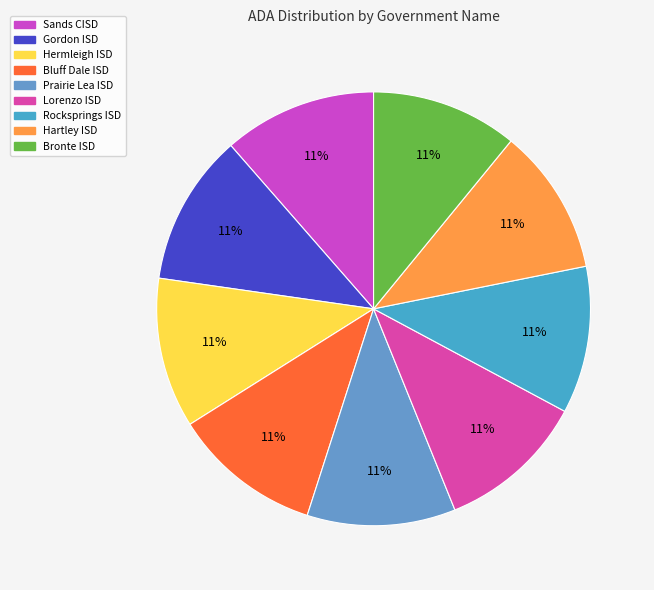

Count the number of slices in the pie.

9